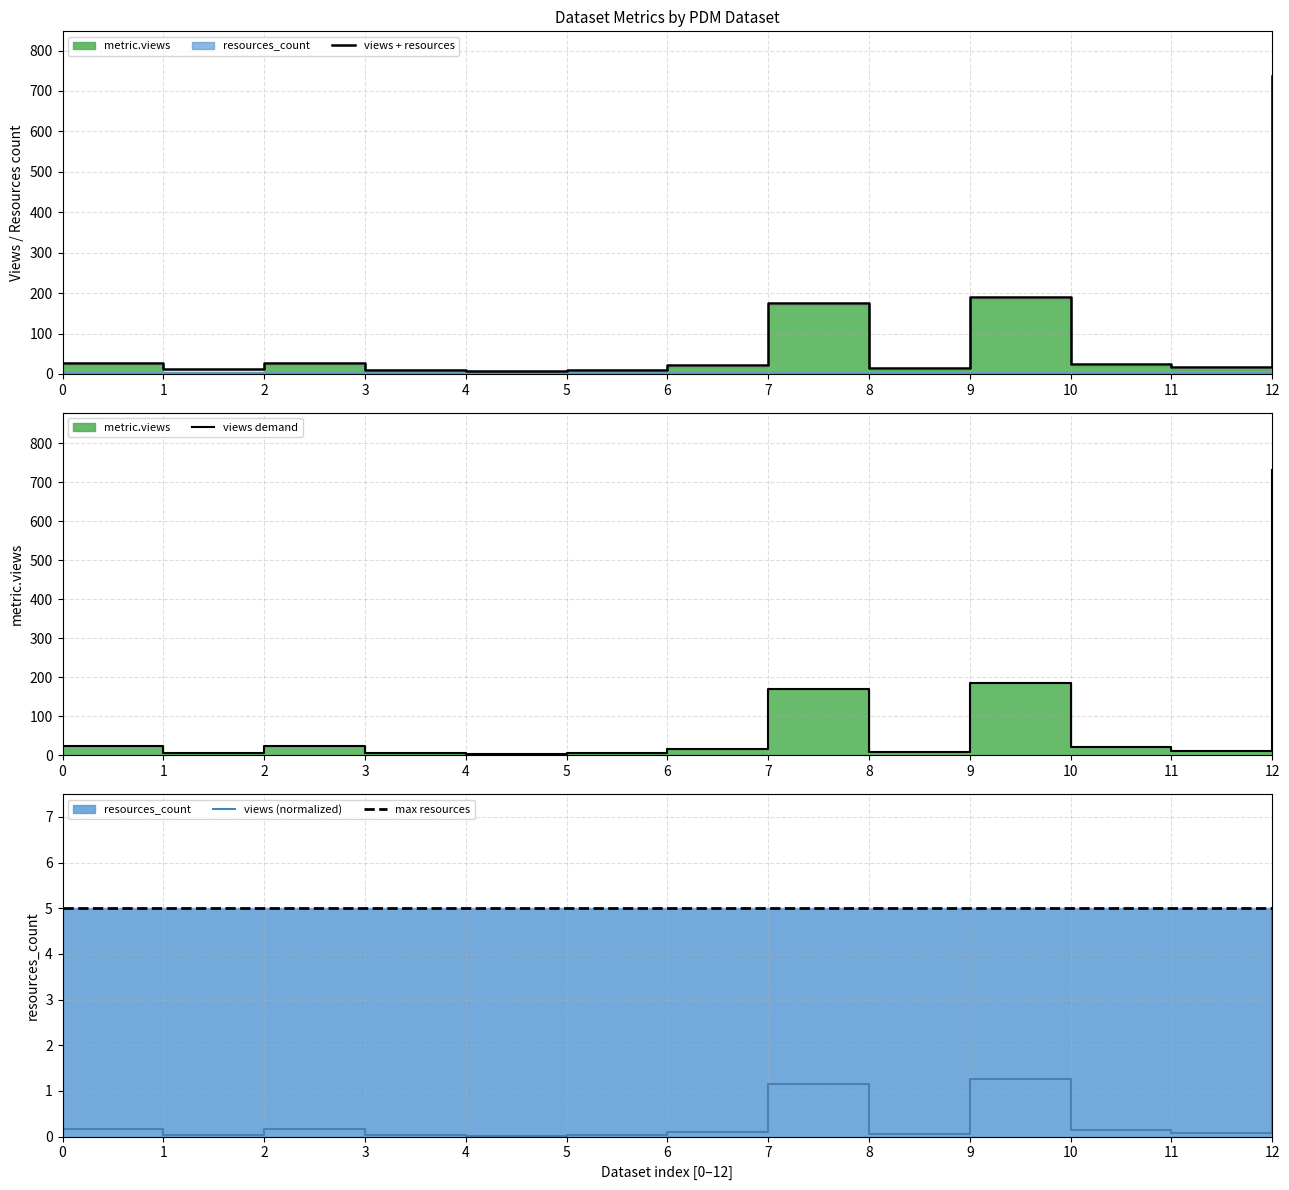

At which category is the sum across all series the highest?

12